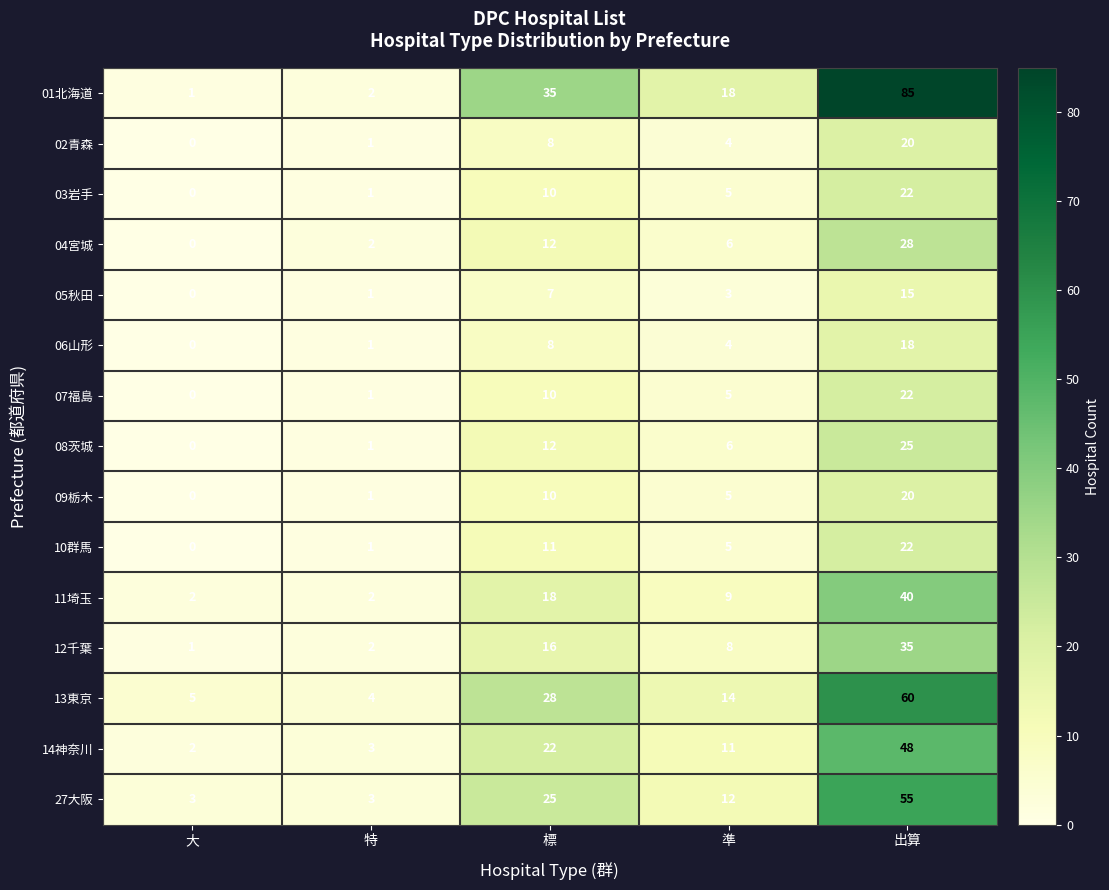

Which series has the largest total across all categories?

01北海道